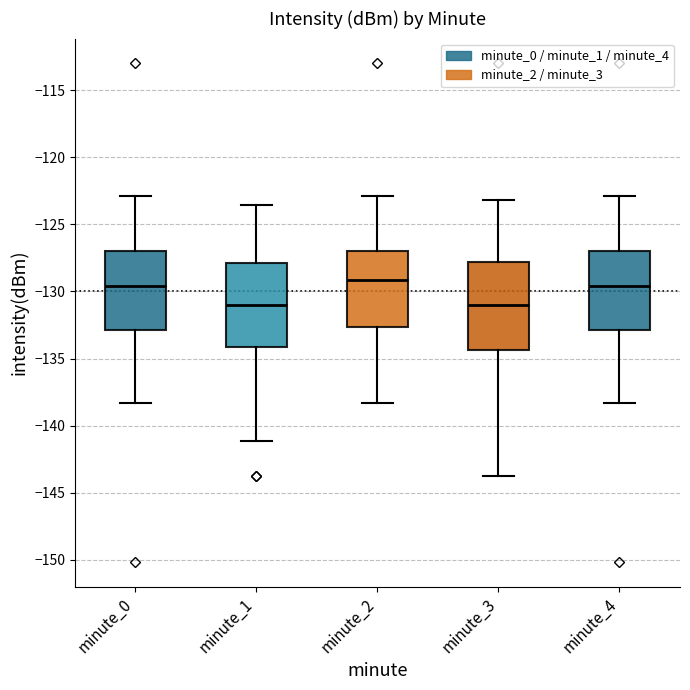

Reading left to right, transcribe this box plot: for each box, give where its median line is, the range the box spans, and where its two whiskers end, as read against the y-axis. The values are not printed on the chart, so give them approximately, as read against the axis.

minute_0: median -129.5, box -133.0 to -127.0, whiskers -138.5 to -123.0
minute_1: median -131.0, box -134.0 to -128.0, whiskers -141.0 to -123.5
minute_2: median -129.0, box -132.5 to -127.0, whiskers -138.5 to -123.0
minute_3: median -131.0, box -134.5 to -128.0, whiskers -143.5 to -123.0
minute_4: median -129.5, box -133.0 to -127.0, whiskers -138.5 to -123.0